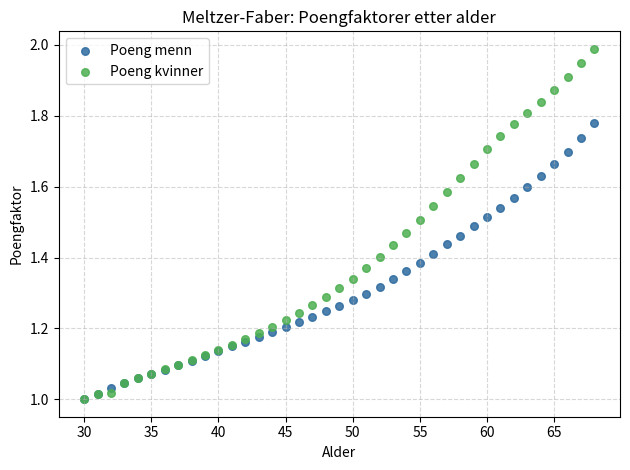

Which series contains the highest Y value?

Poeng kvinner